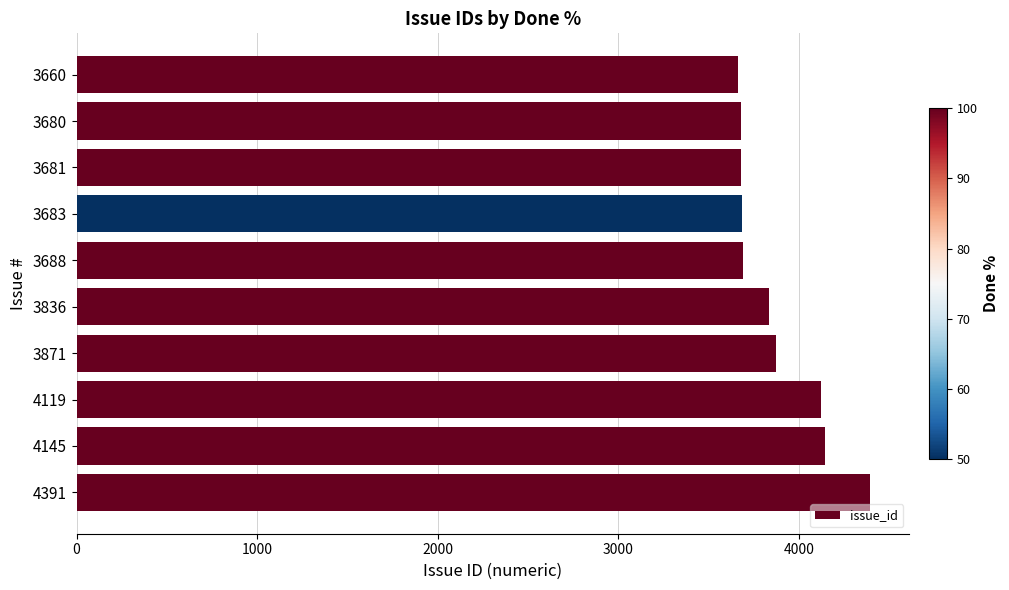

The chart shows a value of 4145 at 4145. True or false?

True